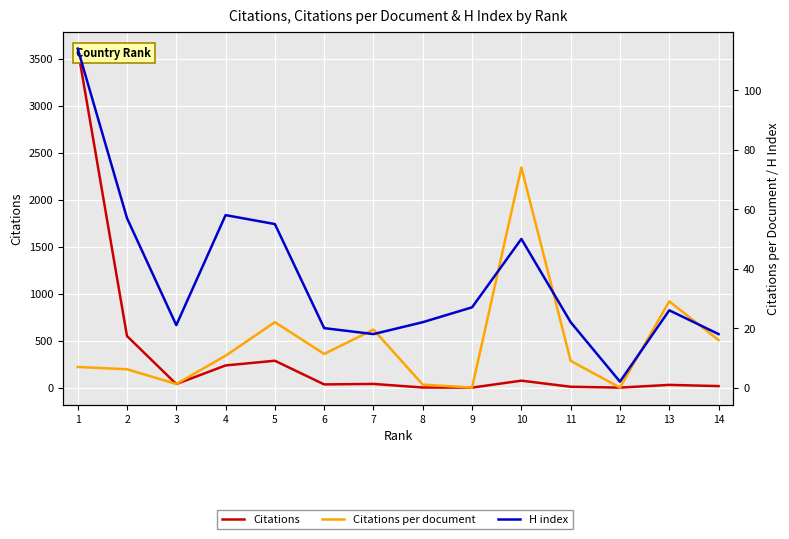

Reading left to right, what are all the values shown in this chart?

Citations: 1=3609.0	2=549.0	3=38.0	4=236.0	5=286.0	6=34.0	7=39.0	8=1.0	9=0.0	10=74.0	11=9.0	12=0.0	13=29.0	14=16.0
Citations per document: 1=6.9	2=6.2	3=1.2	4=10.7	5=22.0	6=11.3	7=19.5	8=1.0	9=0.0	10=74.0	11=9.0	12=0.0	13=29.0	14=16.0
H index: 1=114.0	2=57.0	3=21.0	4=58.0	5=55.0	6=20.0	7=18.0	8=22.0	9=27.0	10=50.0	11=22.0	12=2.0	13=26.0	14=18.0